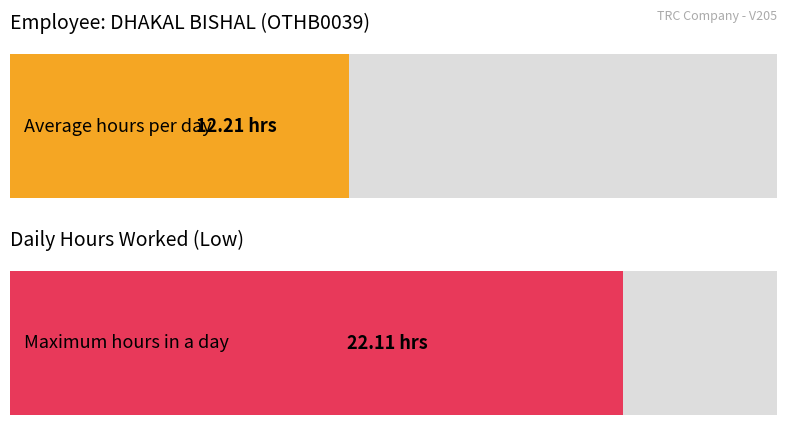

The chart shows a value of 5.8 at 29-Wed. True or false?

False